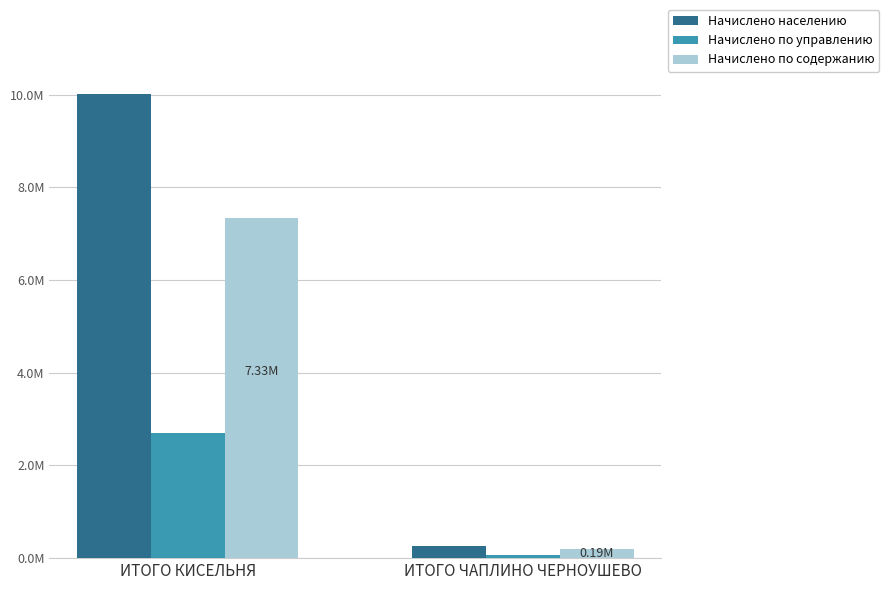

What position from the right is ИТОГО ЧАПЛИНО ЧЕРНОУШЕВО?

1